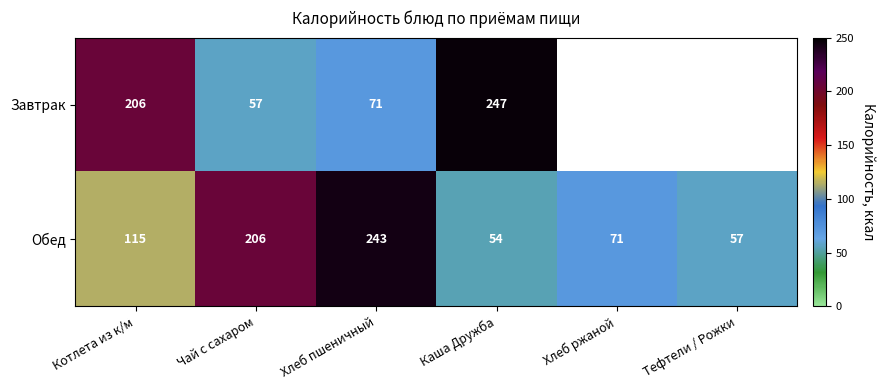

Where is Обед nearest to the value 148?

Котлета из к/м